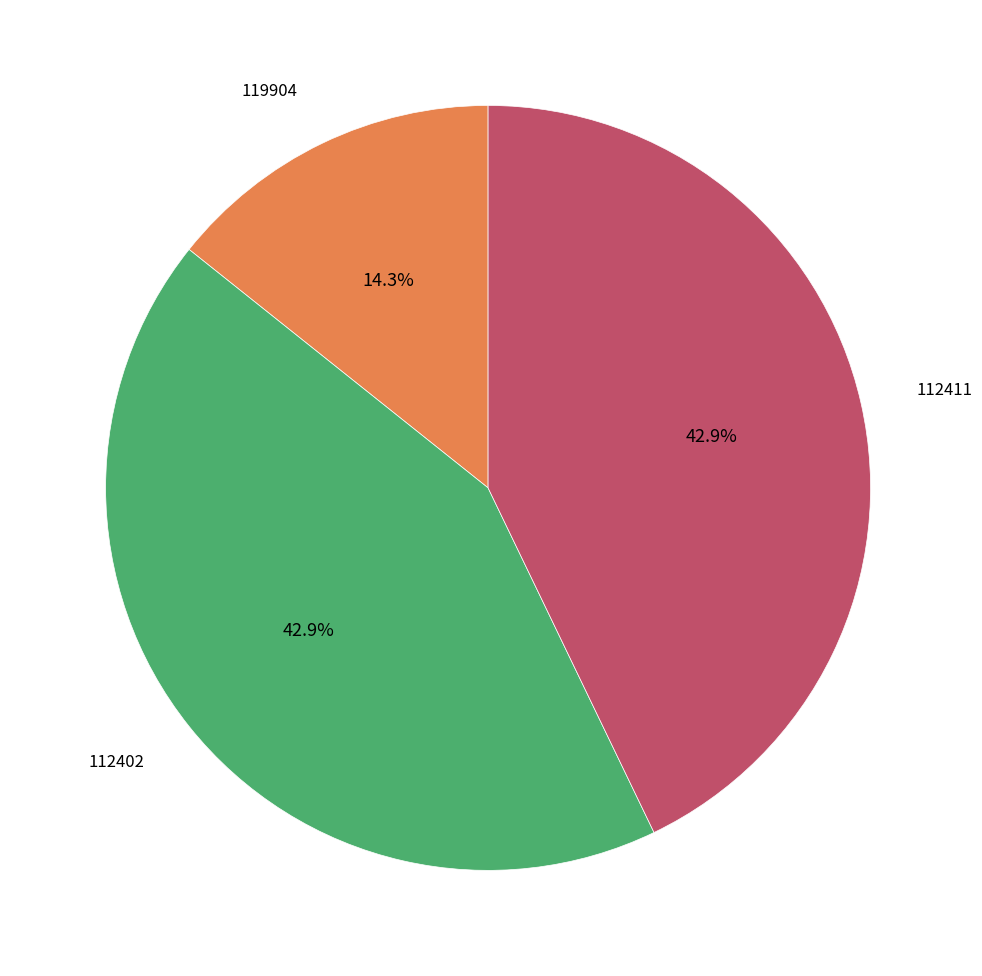

How many segments does this pie chart have?

3